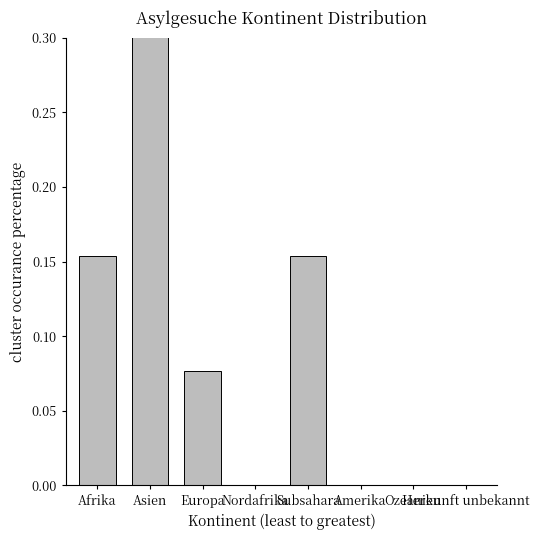

List the labels in order of value, smallest first.

Nordafrika, Amerika, Ozeanien, Herkunft unbekannt, Europa, Afrika, Subsahara, Asien